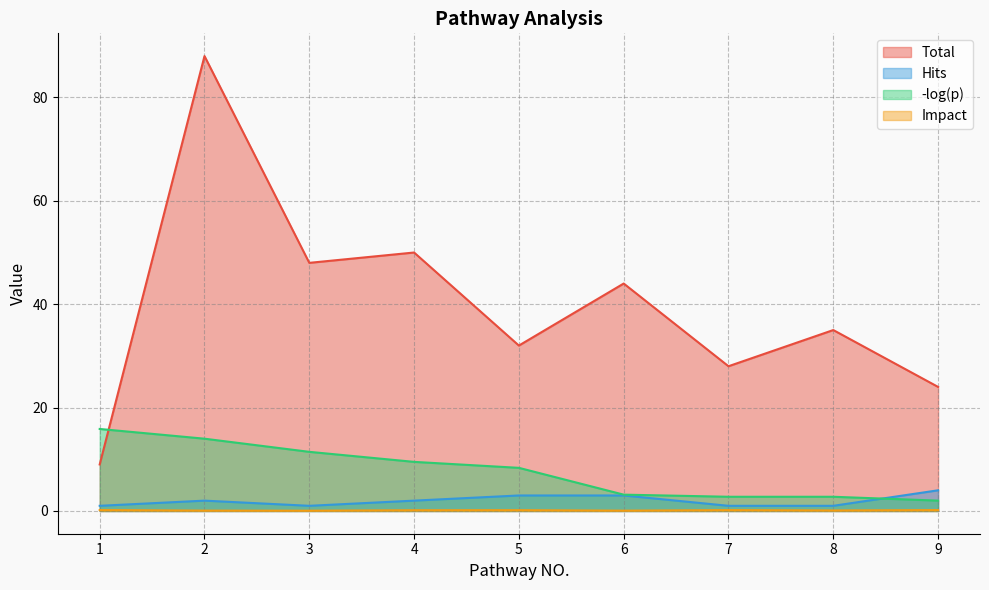

Which series has the largest range (max minus min)?

Total